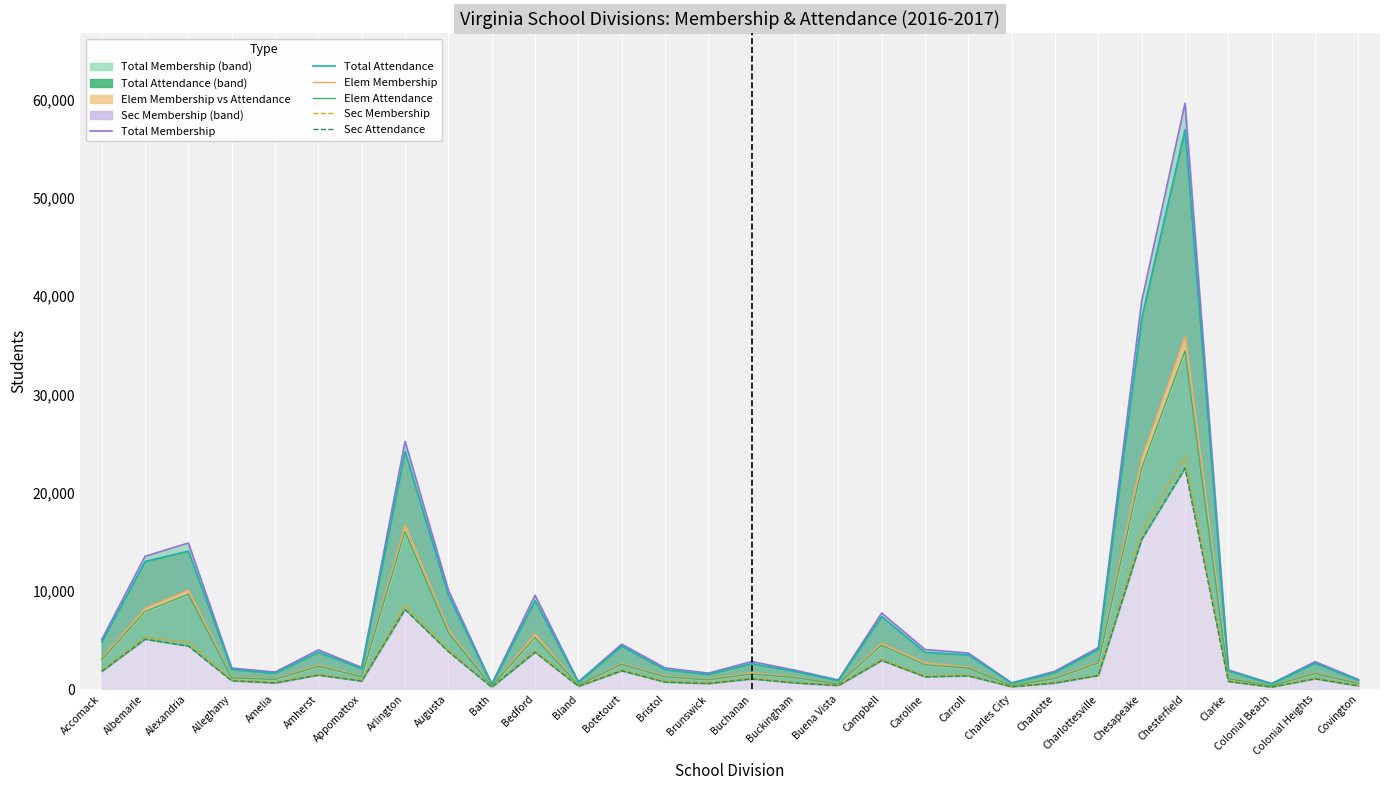

True or false: Elem Membership has more than 0 interior local peaks.

True